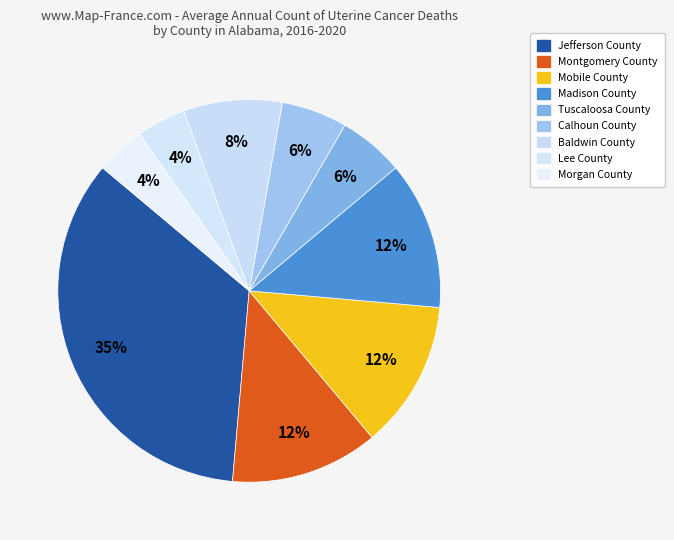

Is there a majority slice in this chart?

No